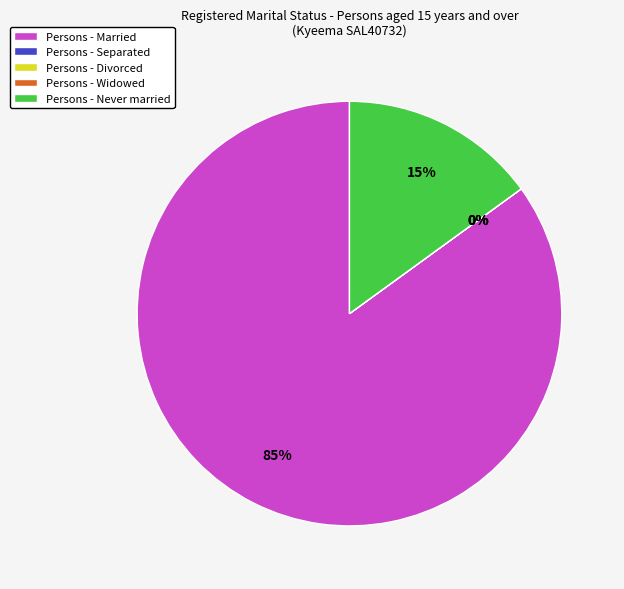

The Divorced slice represents 0% of the pie. True or false?

True